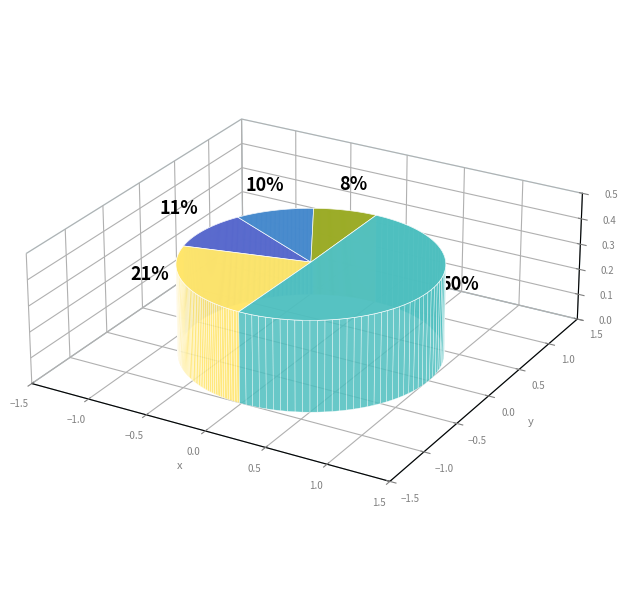

Is there a majority slice in this chart?

Yes